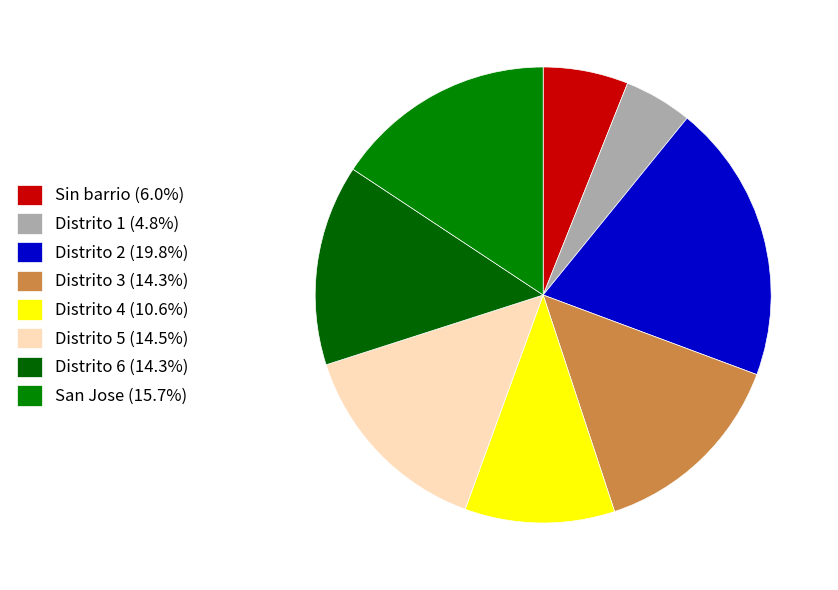

What is the total percentage of Distrito 1 and Distrito 2?

24.6%